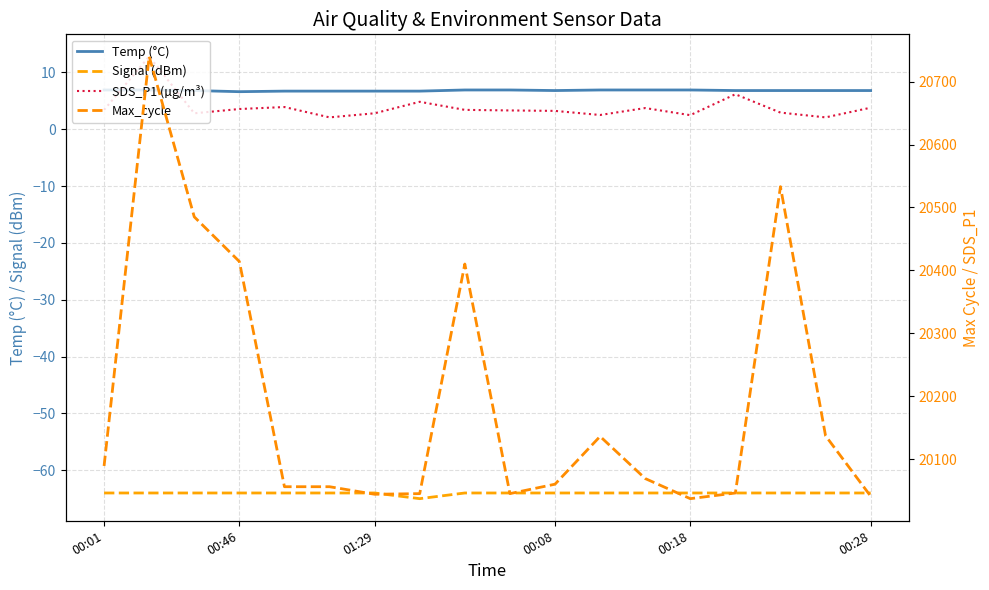

True or false: Temp (°C) and Max_cycle intersect in this chart.

False